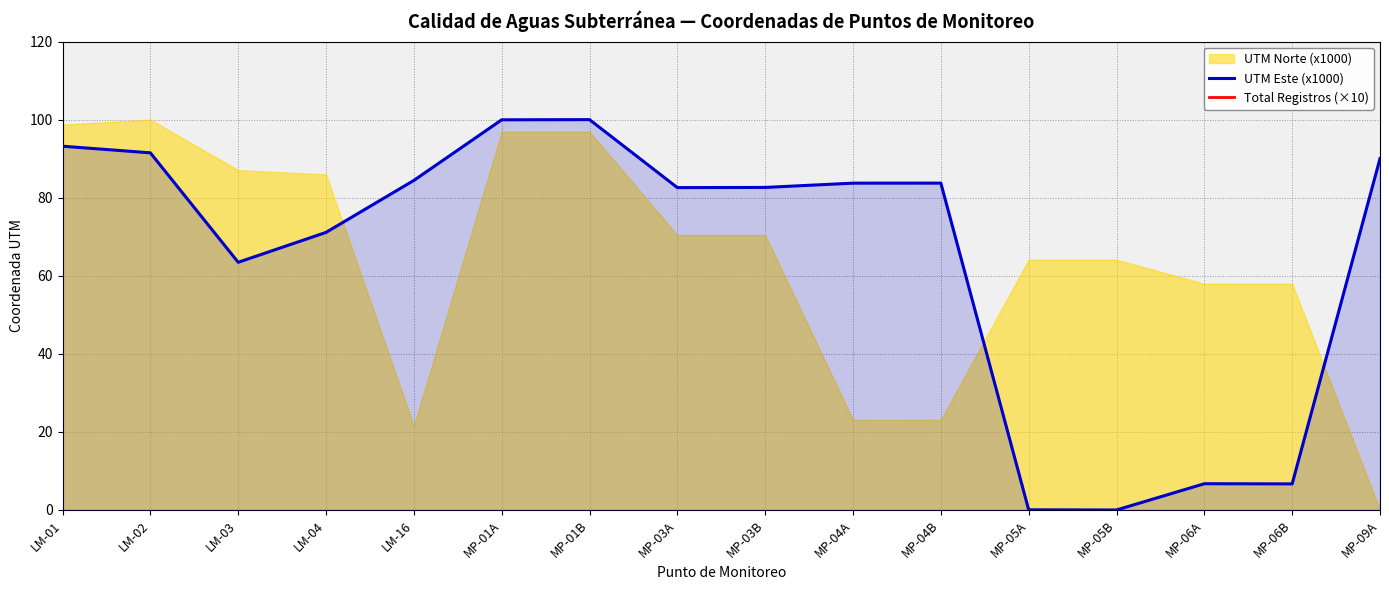

The value of UTM Este (x1000) at LM-02 is 122.6. True or false?

False